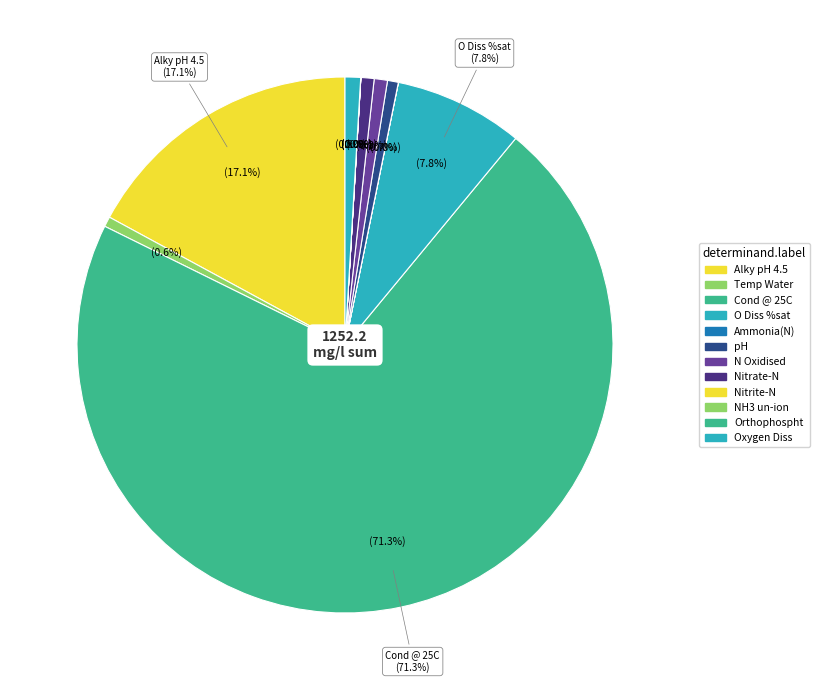

Combined, what portion of the pie is Nitrite-N and Temp Water?

0.6%